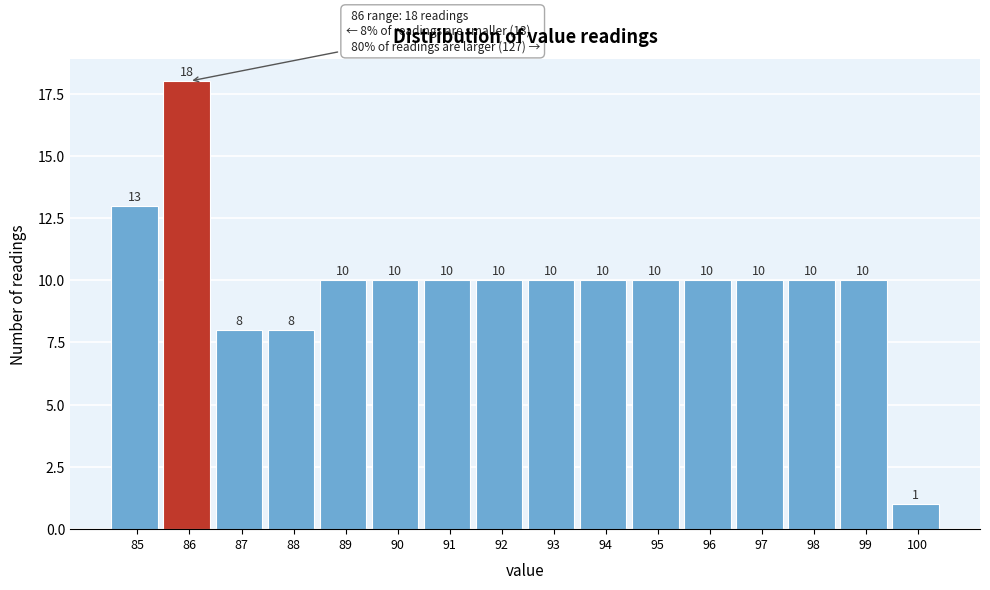

Reading left to right, extract all data points from this chart.

13	18	8	8	10	10	10	10	10	10	10	10	10	10	10	1